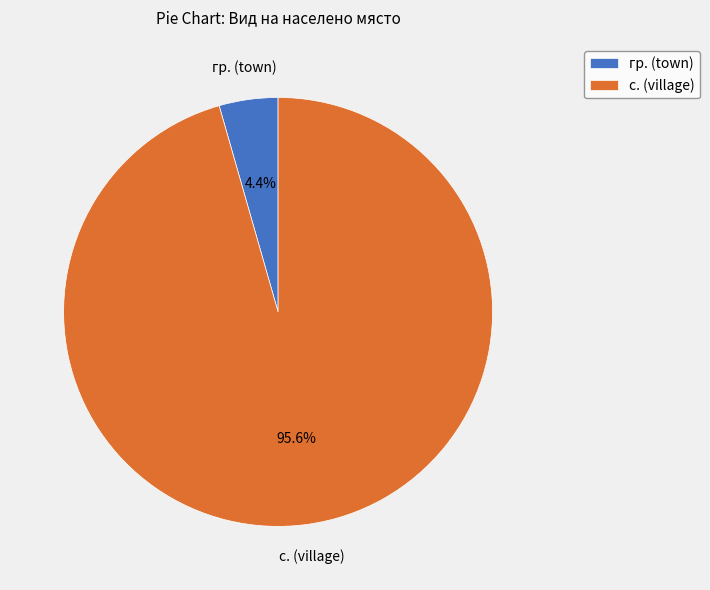

How many segments does this pie chart have?

2